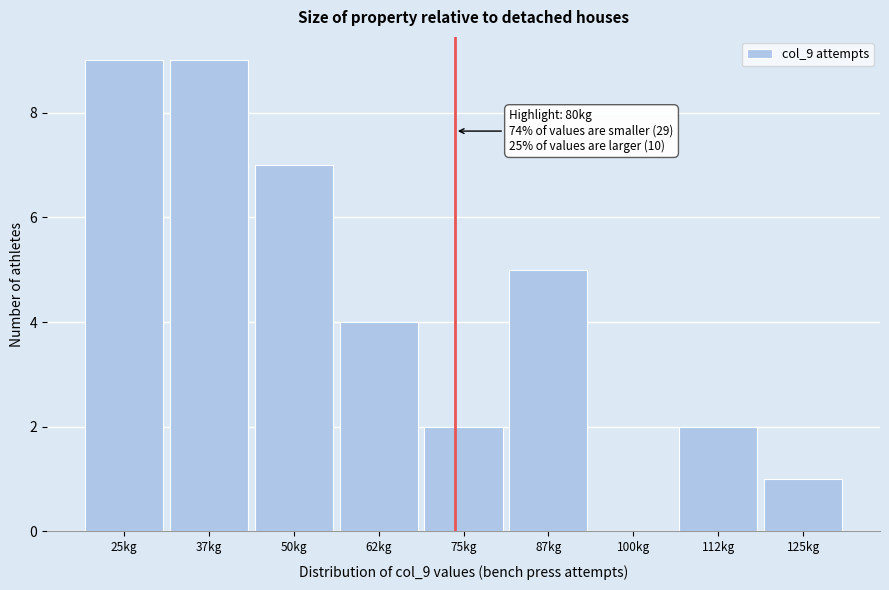

Reading left to right, what are all the values shown in this chart?

25kg=9	37kg=9	50kg=7	62kg=4	75kg=2	87kg=5	100kg=0	112kg=2	125kg=1